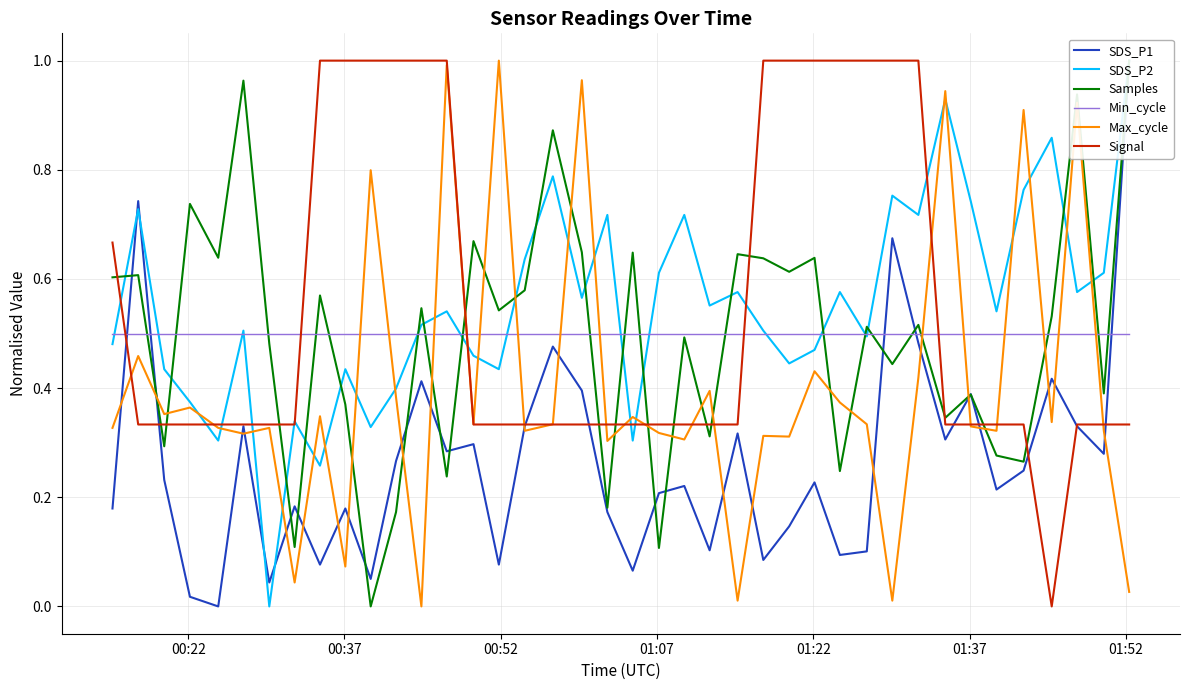

How many intersections are there between Max_cycle and Min_cycle?

14